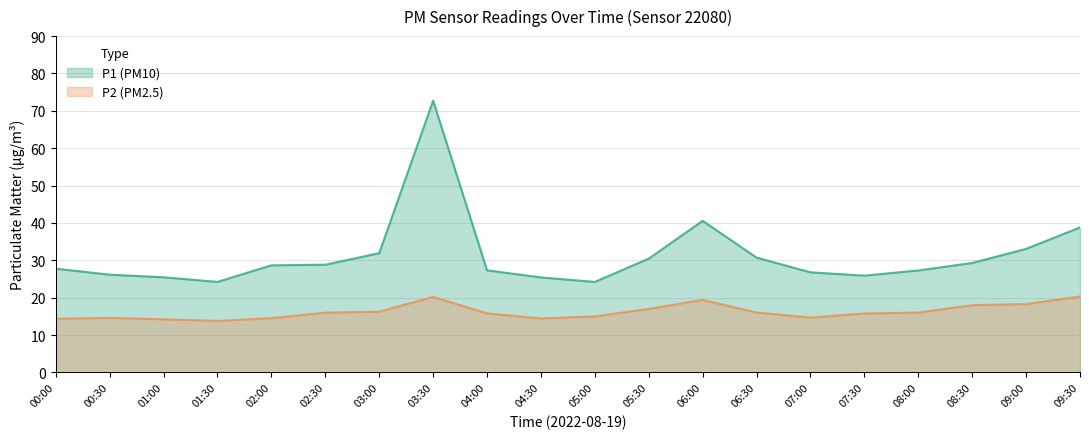

How many distinct data groups are displayed?

2